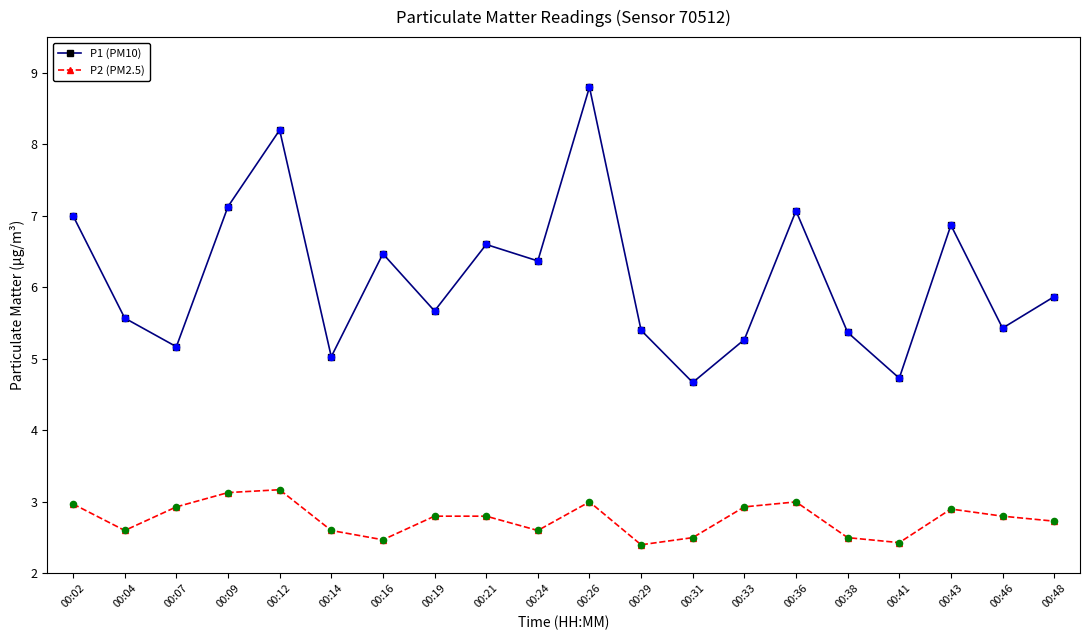

What is the spread (max minus min) of values at 00:43?

4.0